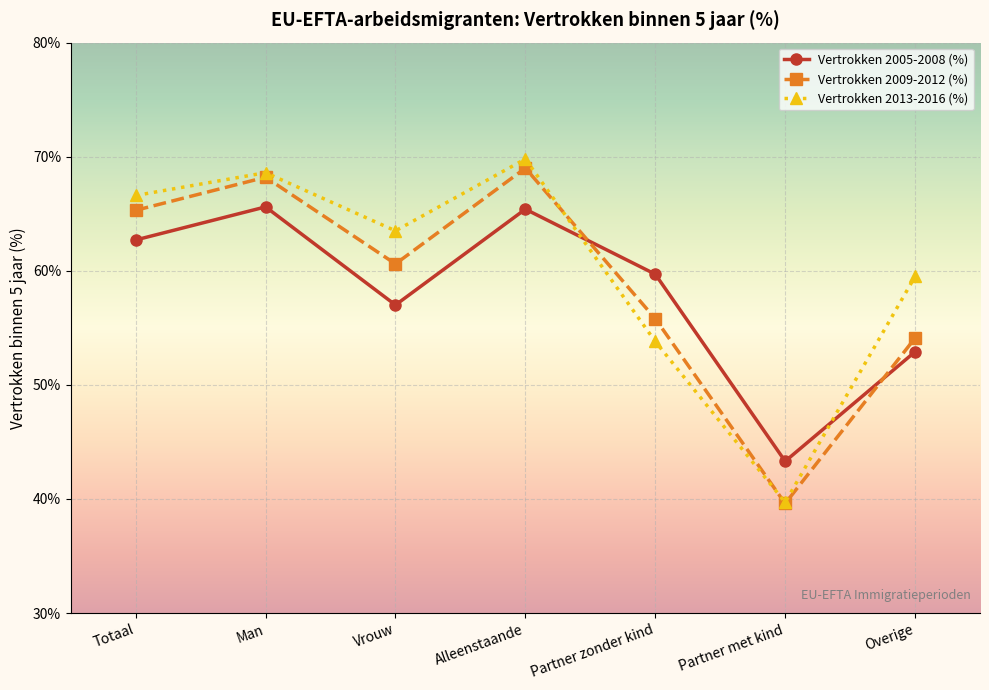

After their last crossing, which series has the higher values: Vertrokken 2009-2012 (%) or Vertrokken 2013-2016 (%)?

Vertrokken 2013-2016 (%)